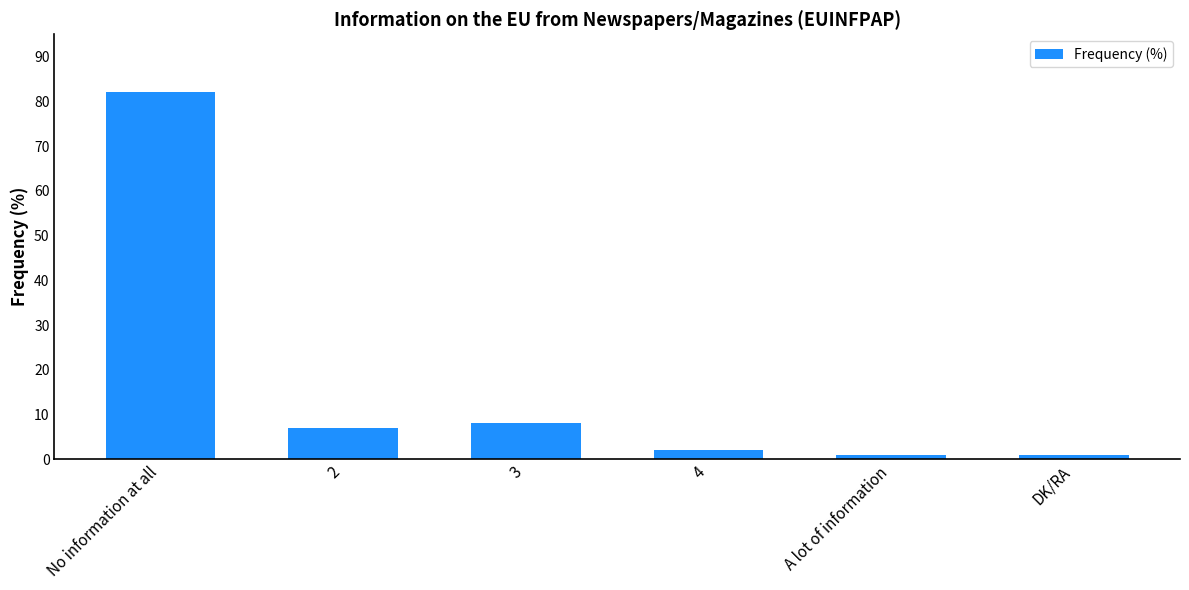

How many bars are there in total?

6